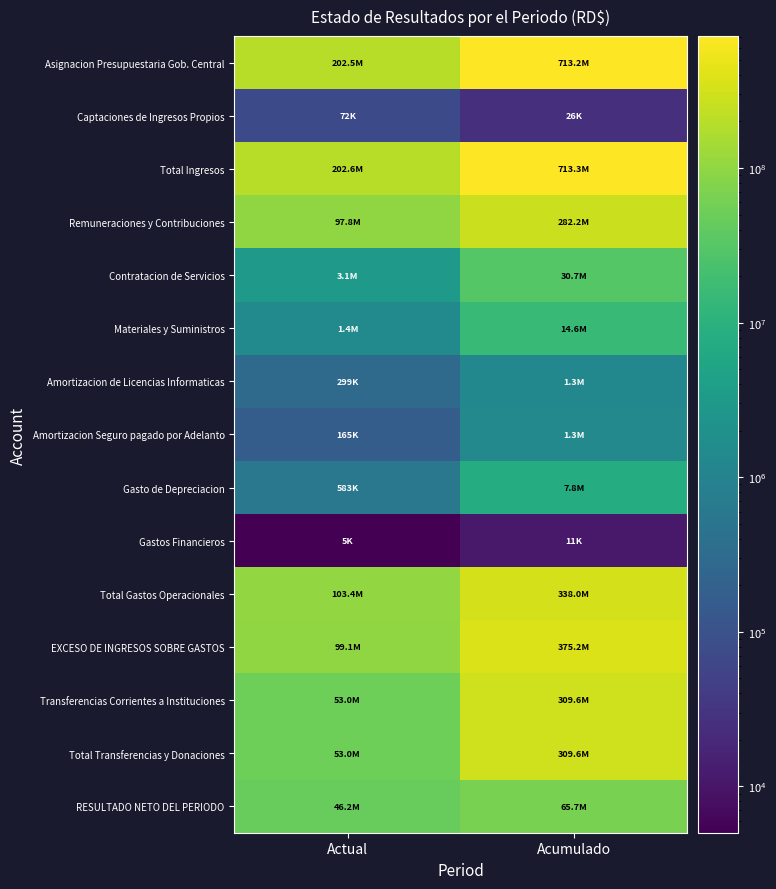

At how many categories does at least one series exceed 367238712?

1